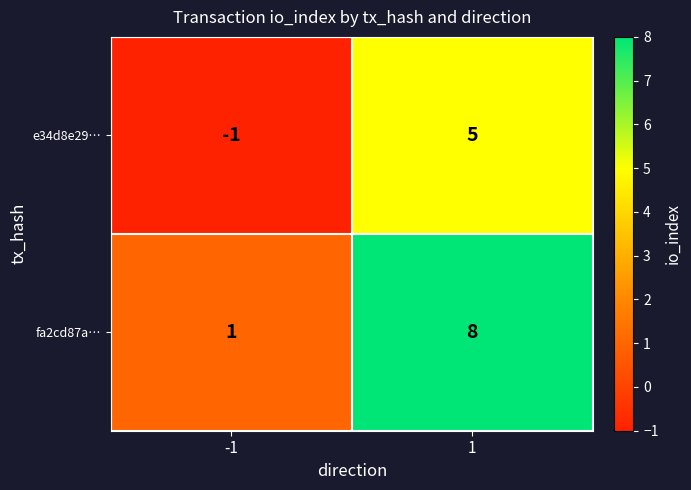

What is the approximate value of e34d8e29… at 1?

5